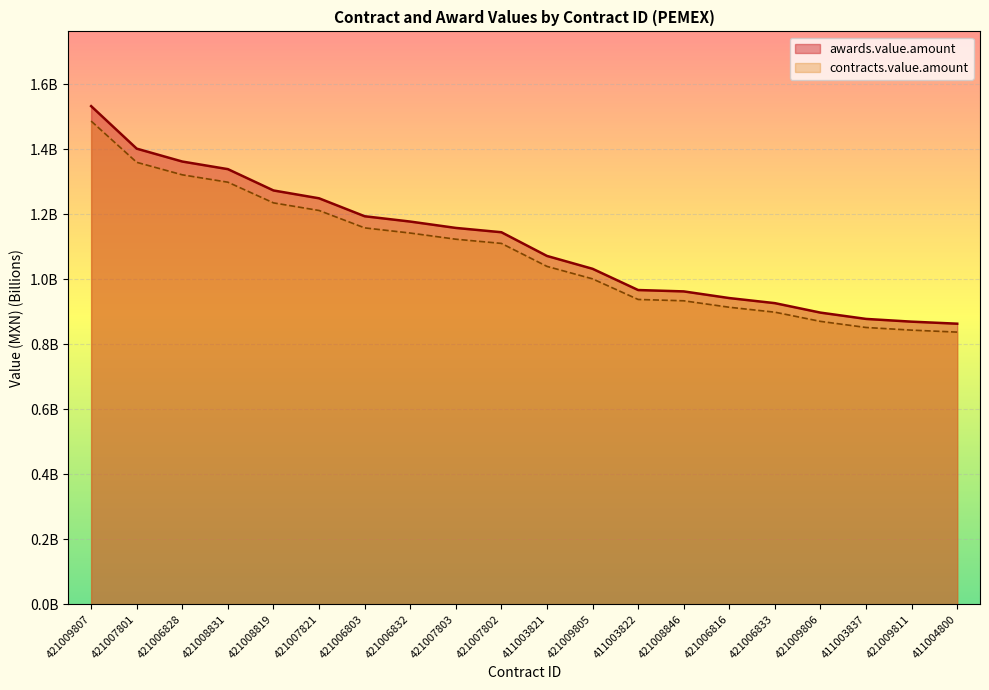

True or false: awards.value.amount has more than 0 interior local peaks.

False